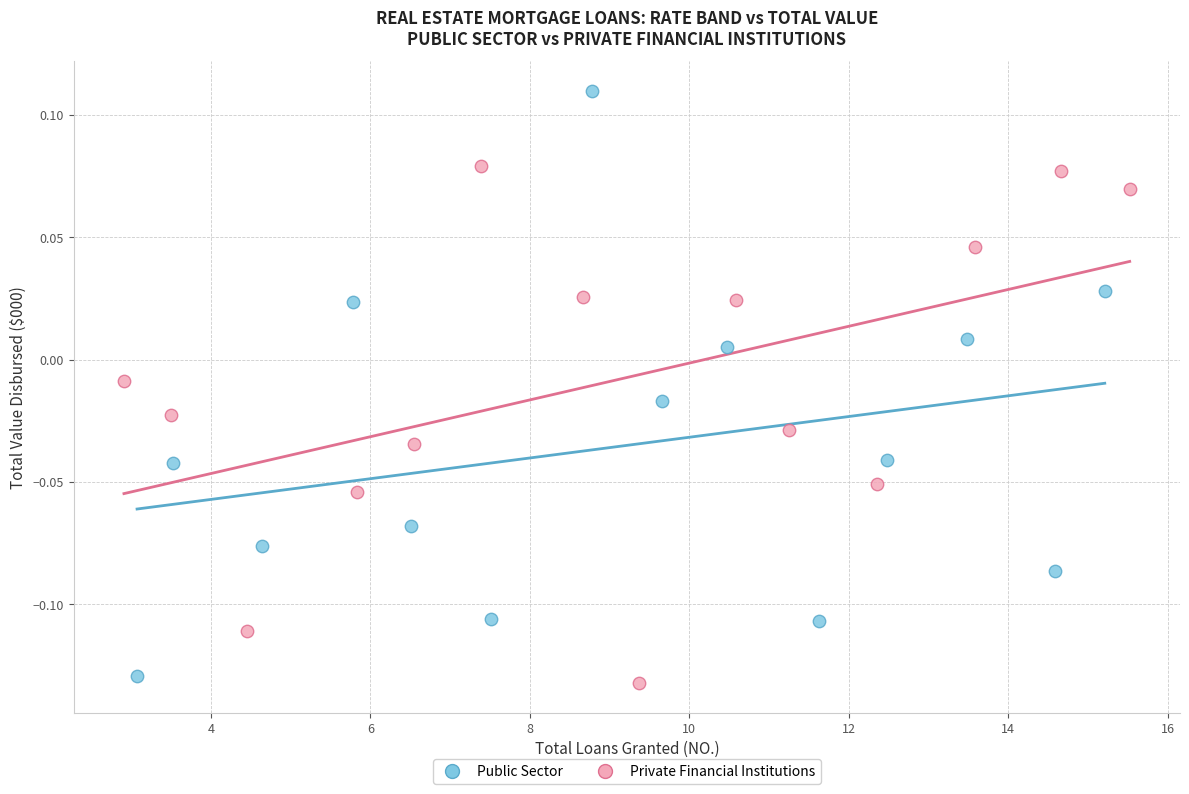

Which series reaches the maximum Y coordinate?

Public Sector